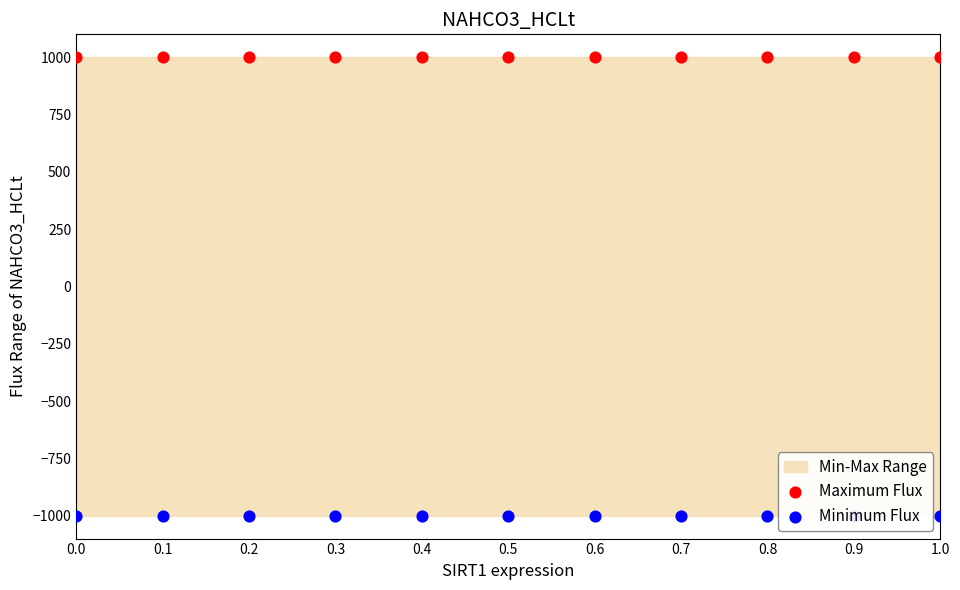

What are all the series names shown in the legend?

Maximum Flux, Minimum Flux